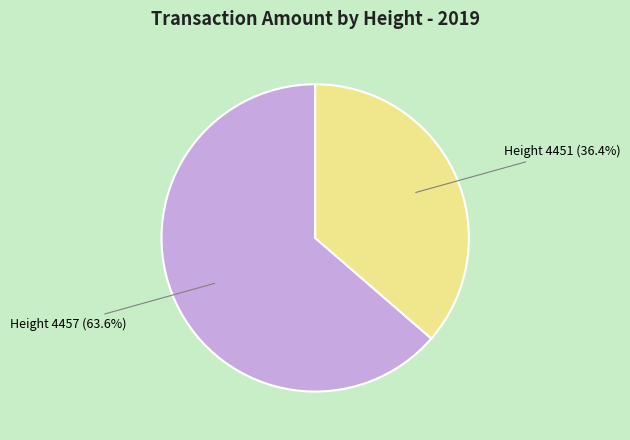

Count the number of slices in the pie.

2